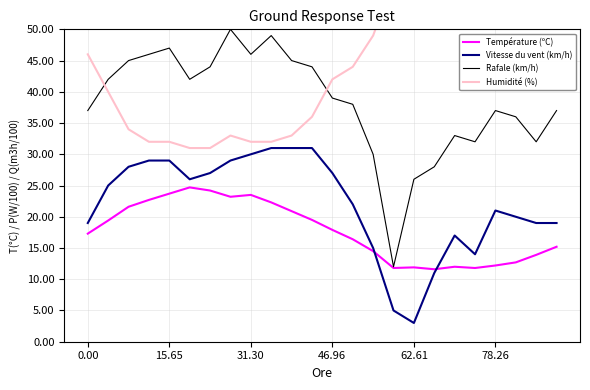

Is it true that Rafale (km/h) equals 13.6 at 46.96?

False